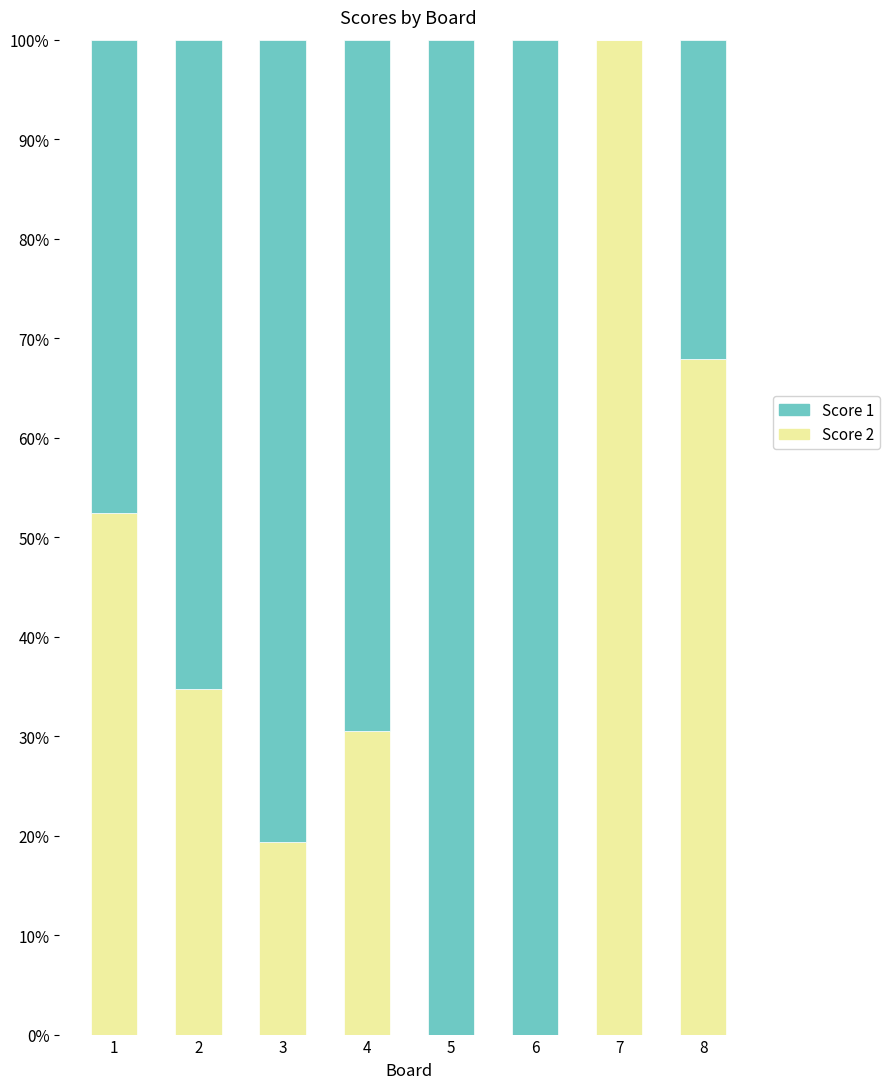

What is the total value across all series at 6?

100.0